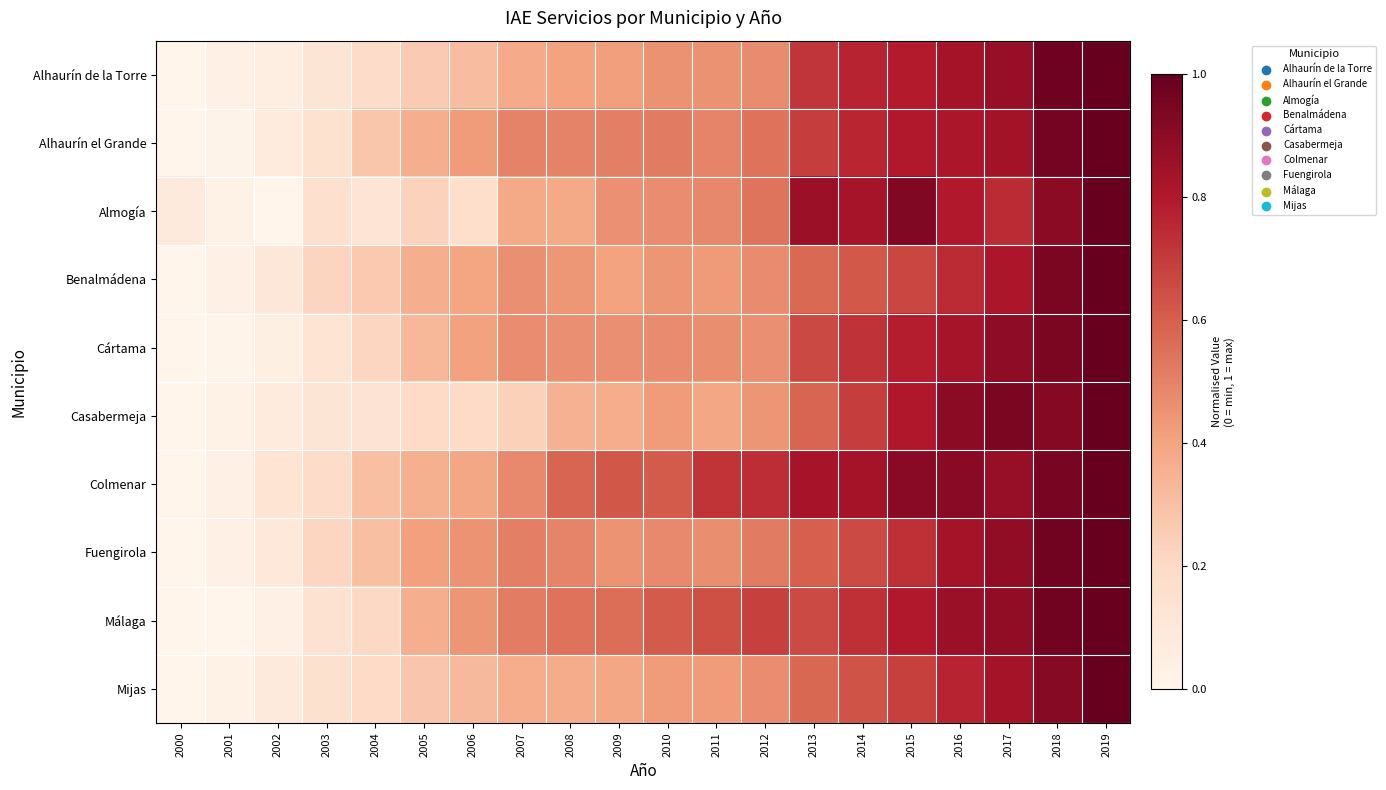

What is the total value across all series at 2010?

4.9